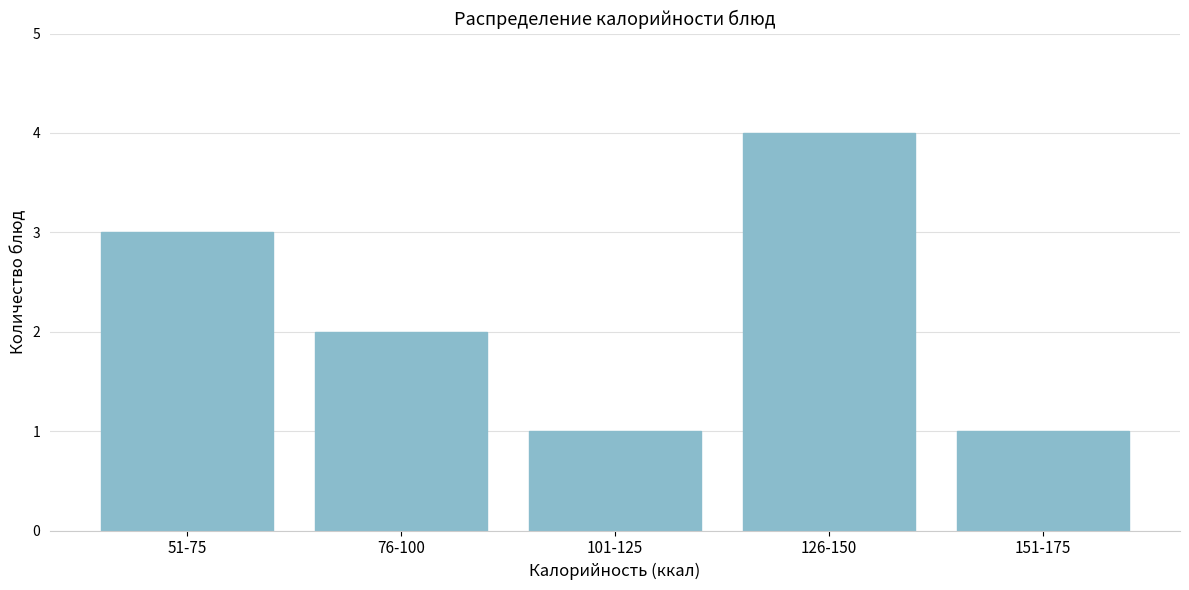

Reading left to right, transcribe all the data shown in this chart.

3	2	1	4	1